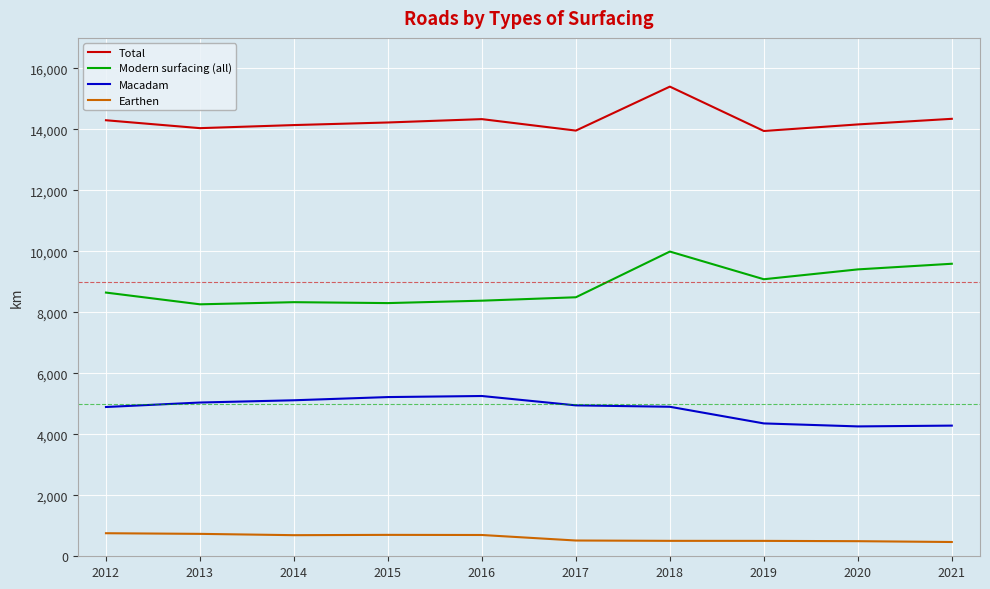

What is the lowest value of the Macadam series?

4259